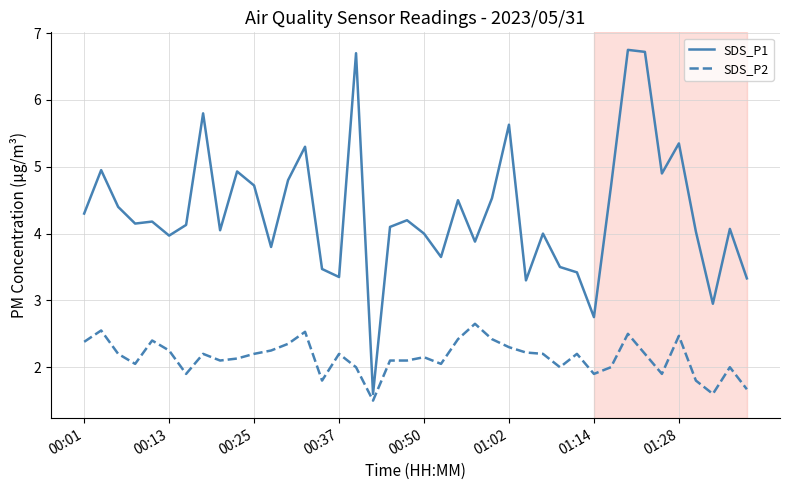

Rank the series by their maximum value, from lowest to highest.

SDS_P2, SDS_P1